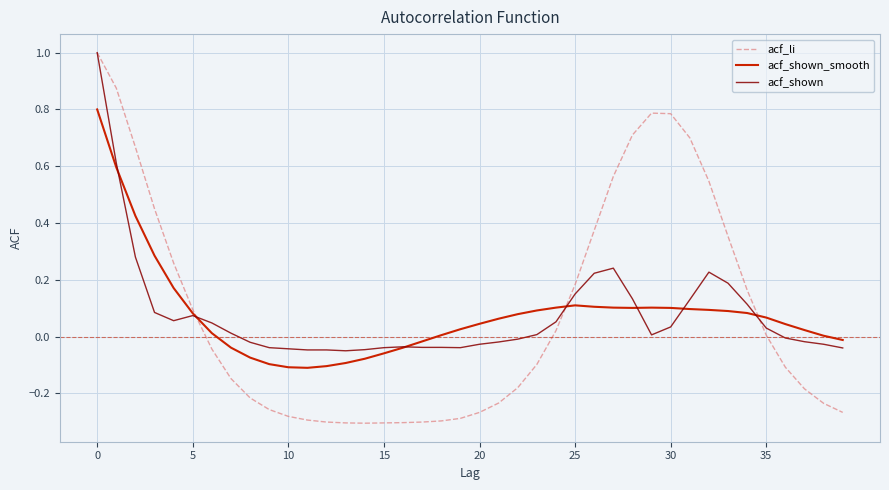

Which series has the widest spread of values?

acf_li